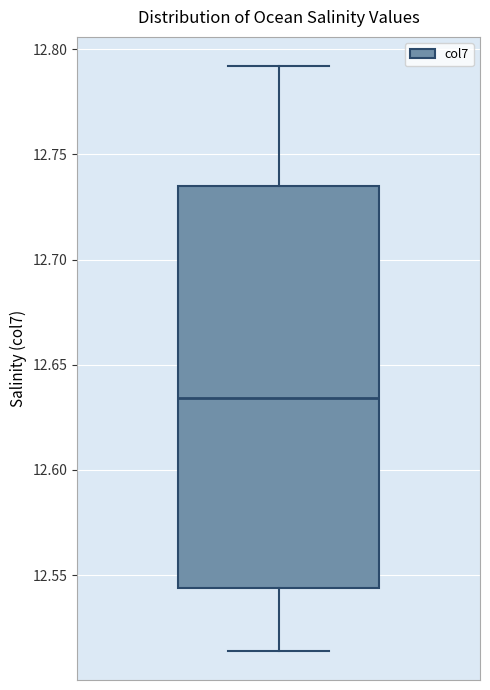

Read this box plot against the y-axis: the position of the median line, the range covered by the box, and the ends of both whiskers. The values are not printed on the chart, so give them approximately, as read against the axis.

median 12.635, box 12.545 to 12.735, whiskers 12.515 to 12.790